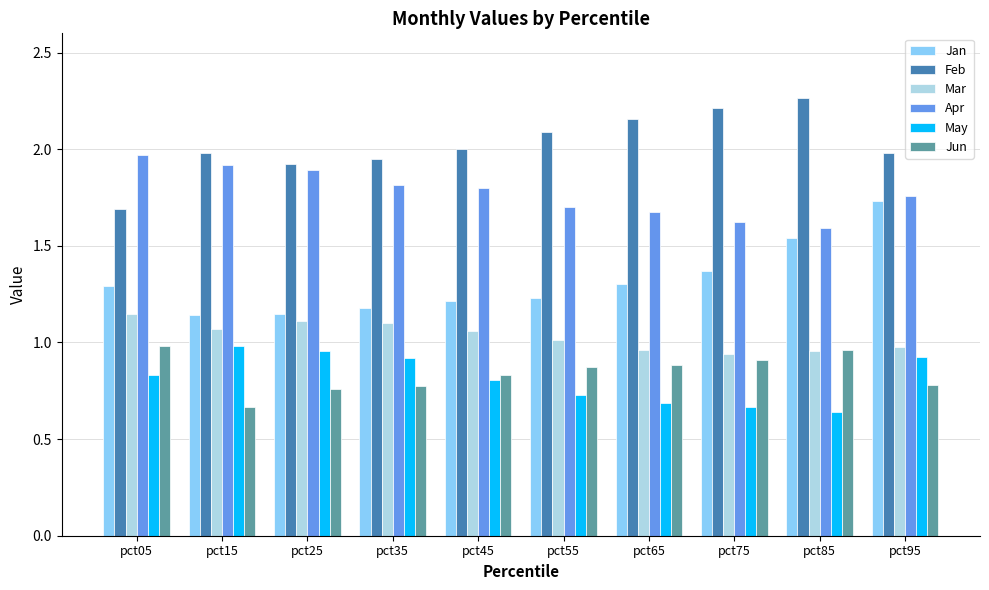

Which series has the largest total across all categories?

Feb